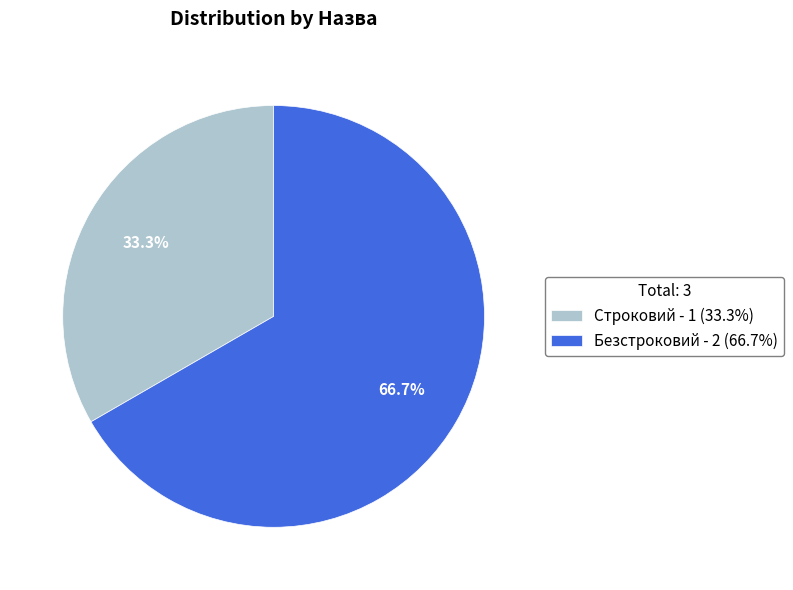

Does Строковий represent more than half of the total?

No